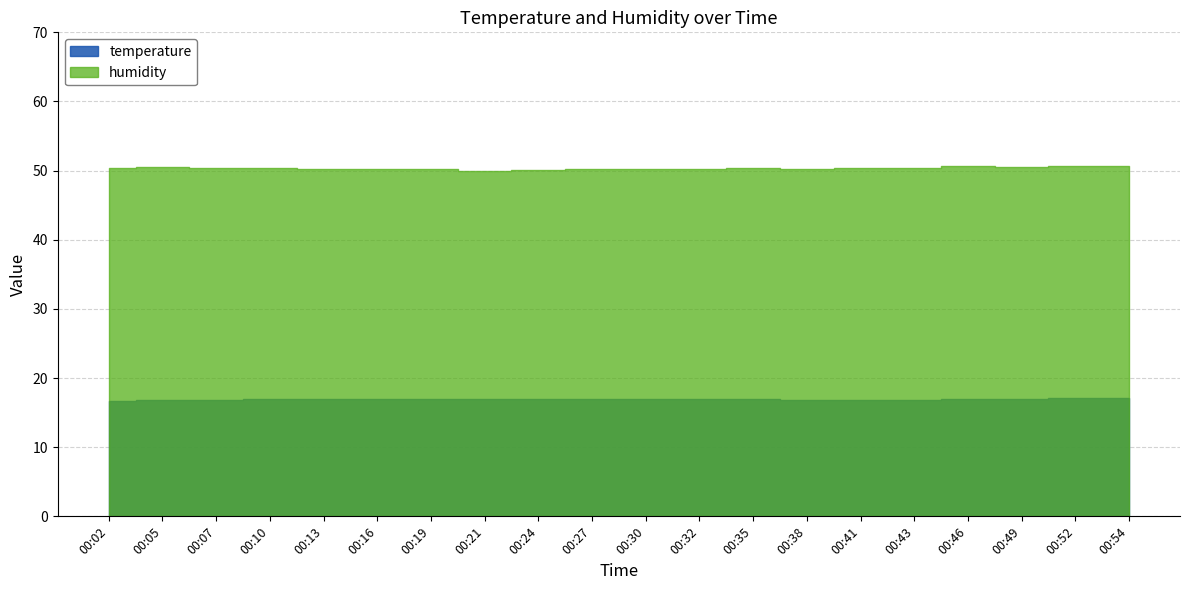

True or false: humidity and temperature intersect in this chart.

False